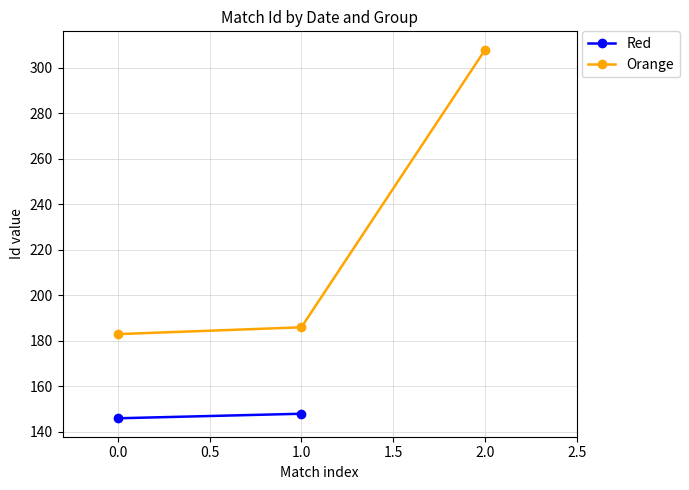

The value of Orange at 0.0 is 286. True or false?

False